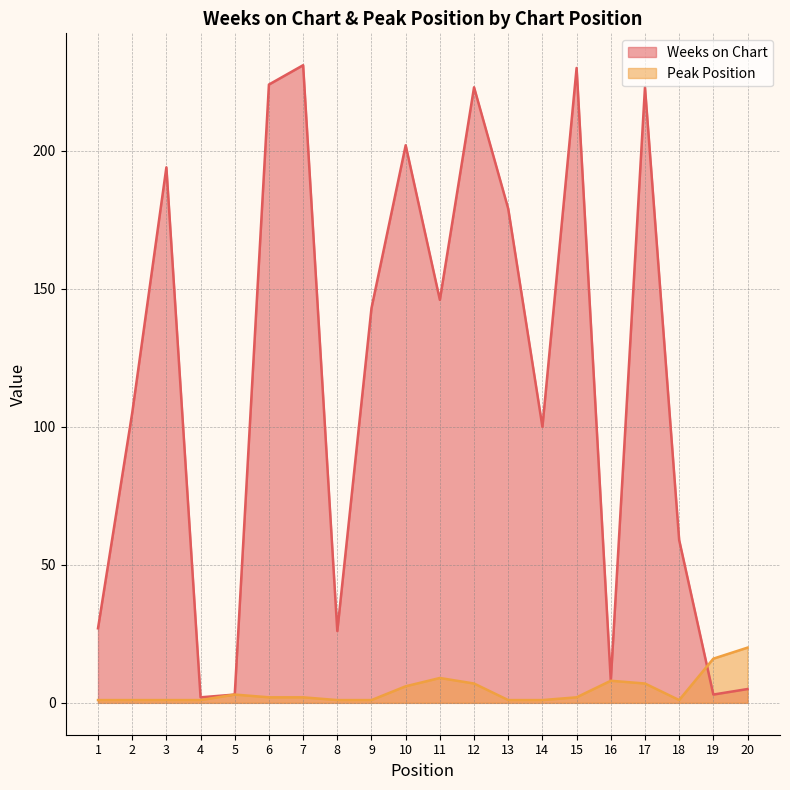

What is the value of the Peak Position point at the 19th from the left?

16